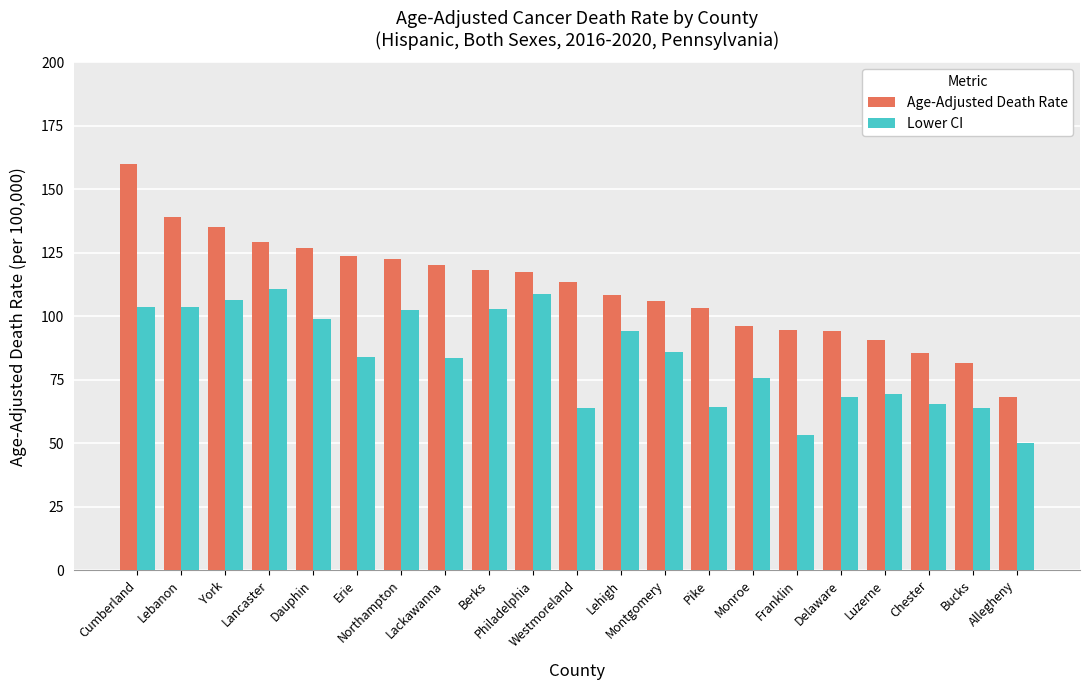

Count the number of categories in the chart.

21